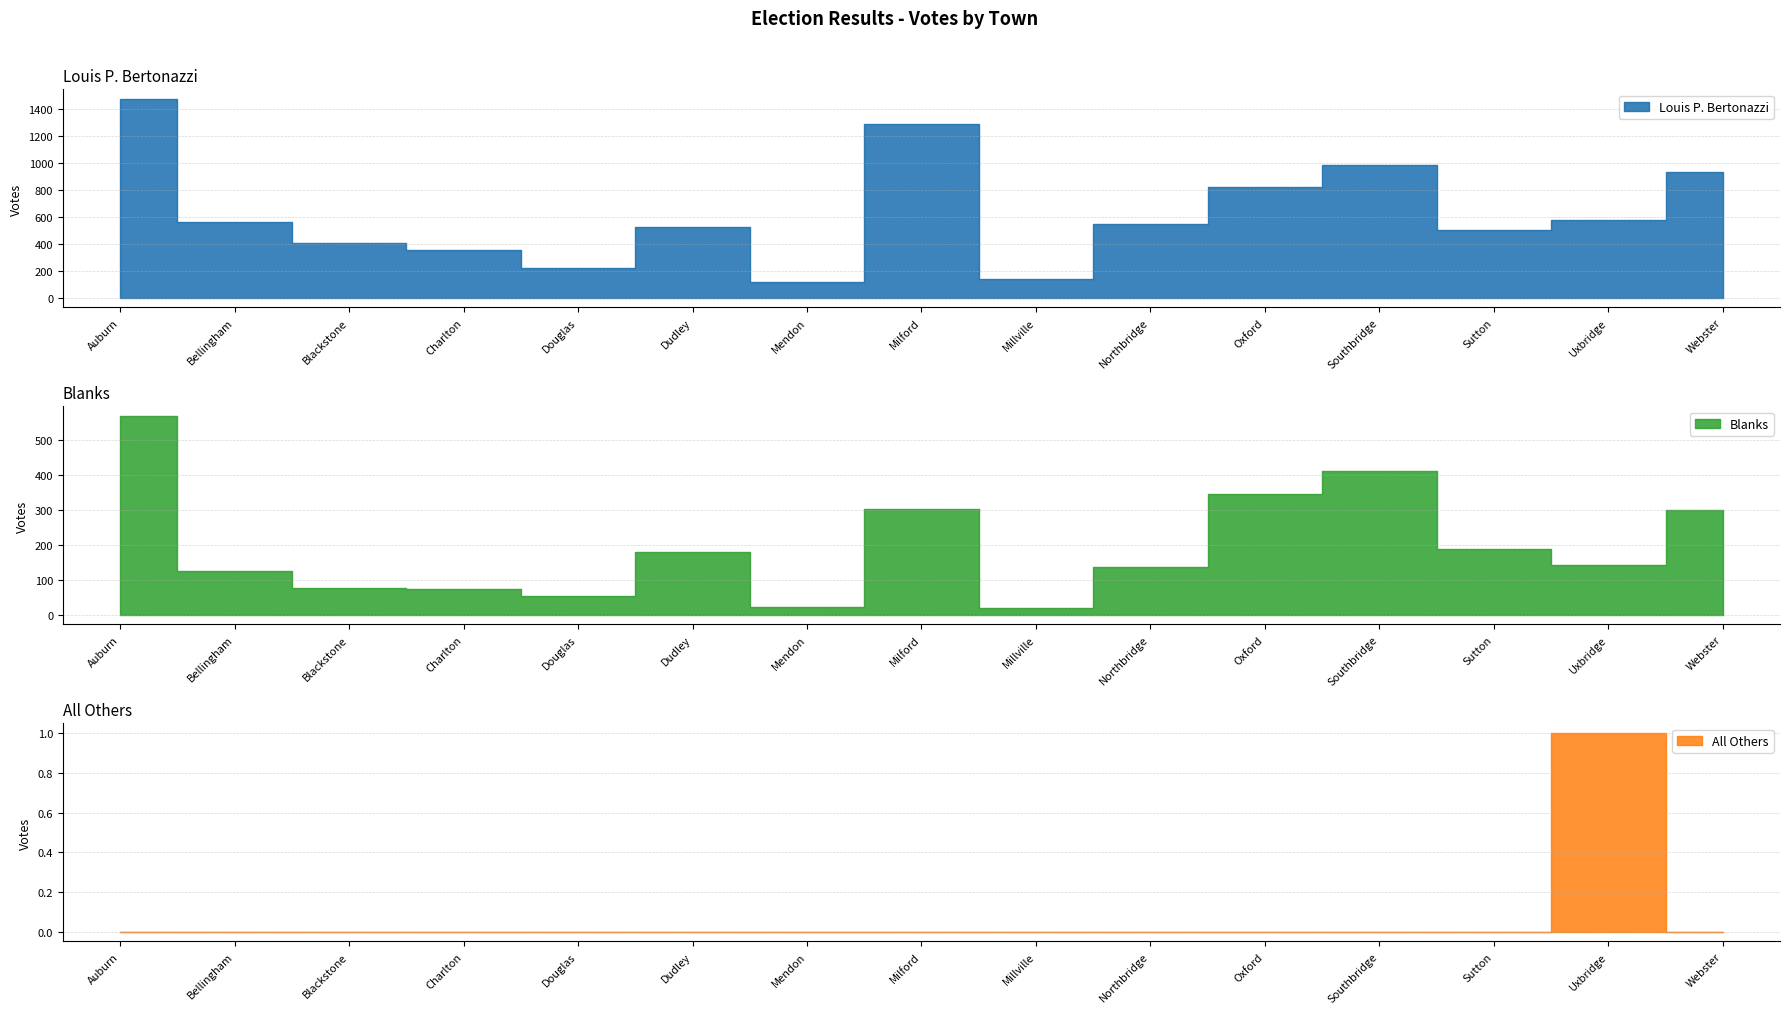

Rank the series at Webster from lowest to highest value.

All Others, Blanks, Louis P. Bertonazzi